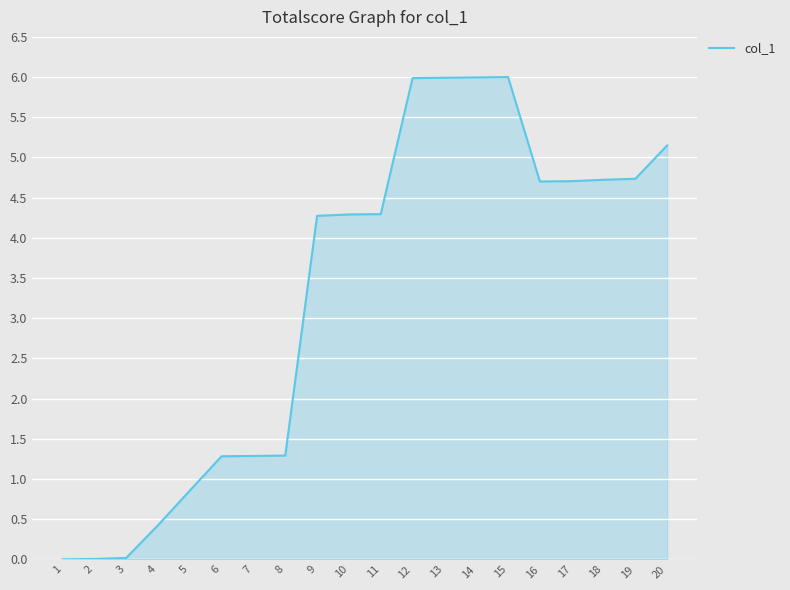

How many lines are shown in the chart?

1